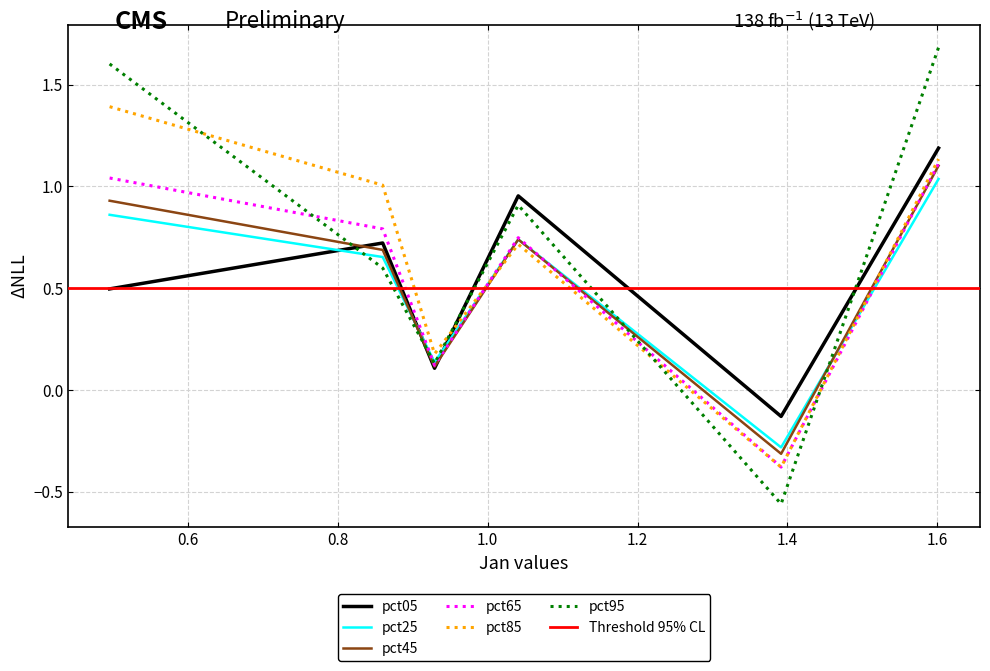

What is the value of the pct85 point at the 1st from the left?

1.4